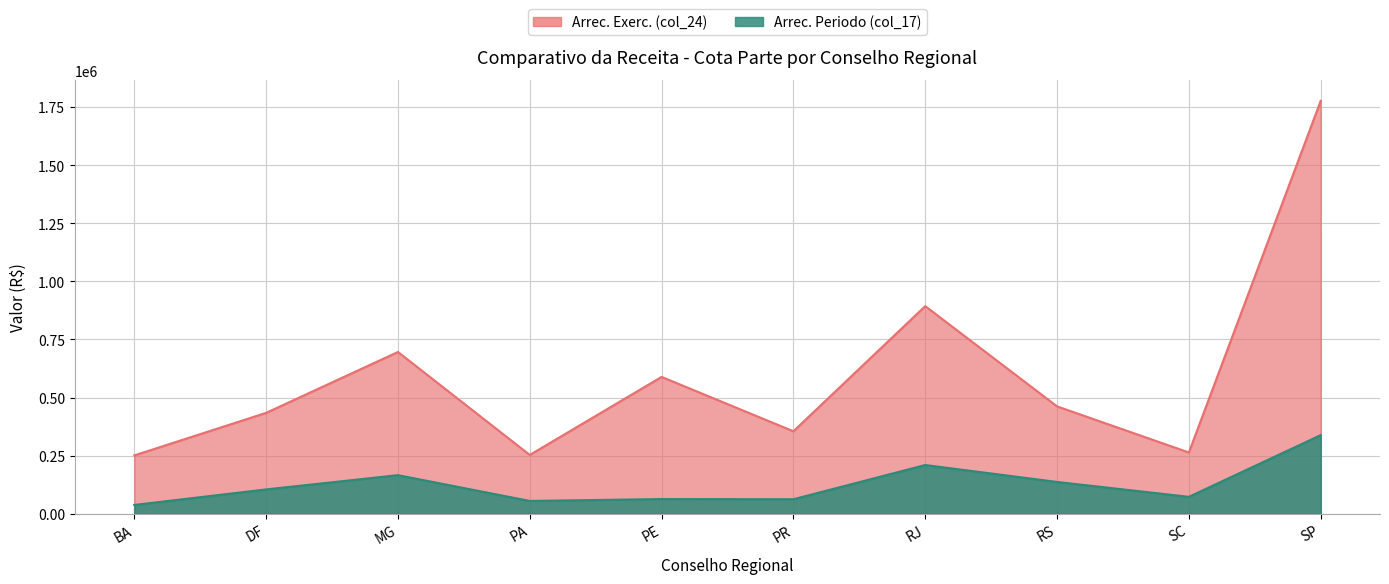

True or false: Arrec. Periodo (col_17) and Arrec. Exerc. (col_24) intersect in this chart.

False